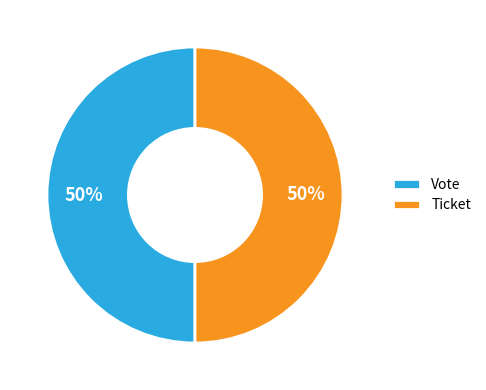

What is the ratio of the value at Vote to the value at Ticket?

1.0